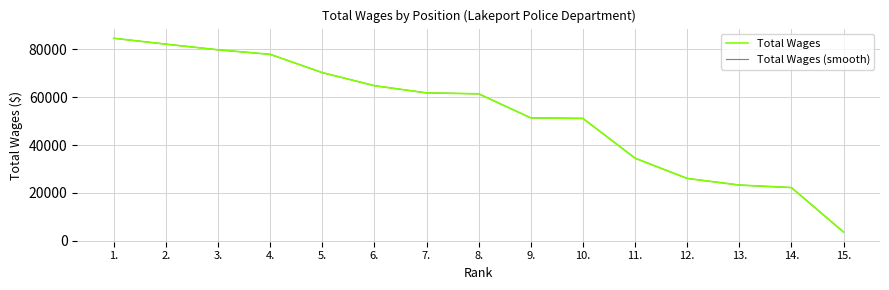

Rank the series by their maximum value, from highest to lowest.

Total Wages, Total Wages (smooth)